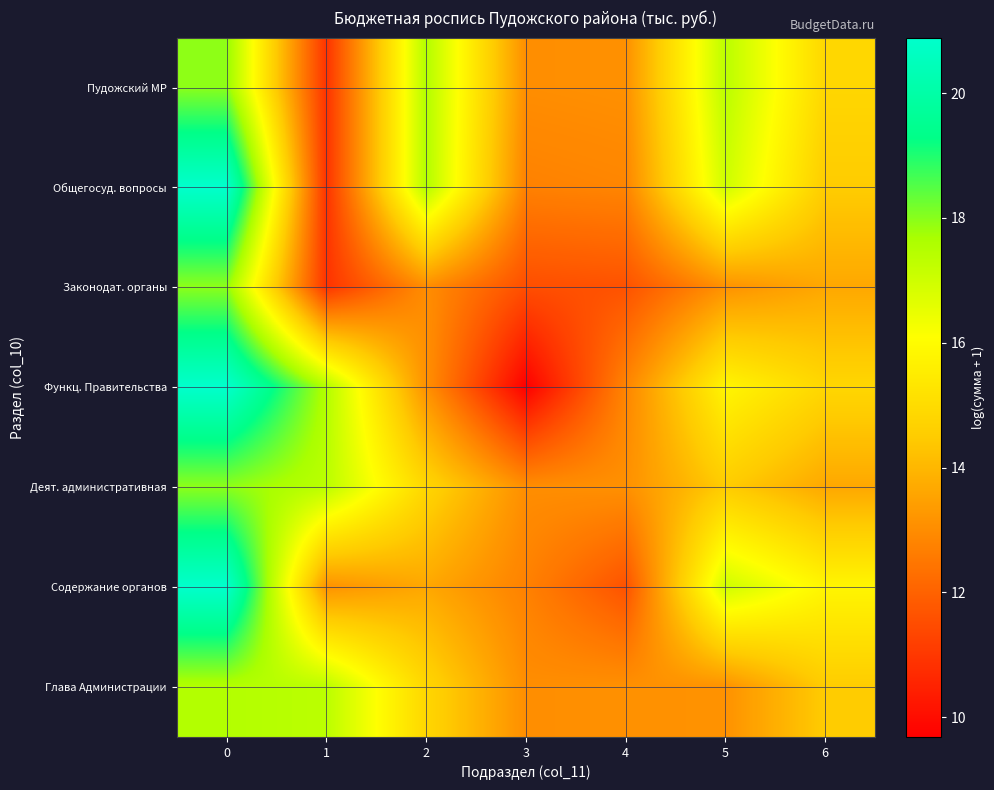

Rank the series at 4 from highest to lowest value.

Пудожский МР, Деят. административная, Глава Администрации, Общегосуд. вопросы, Функц. Правительства, Законодат. органы, Содержание органов